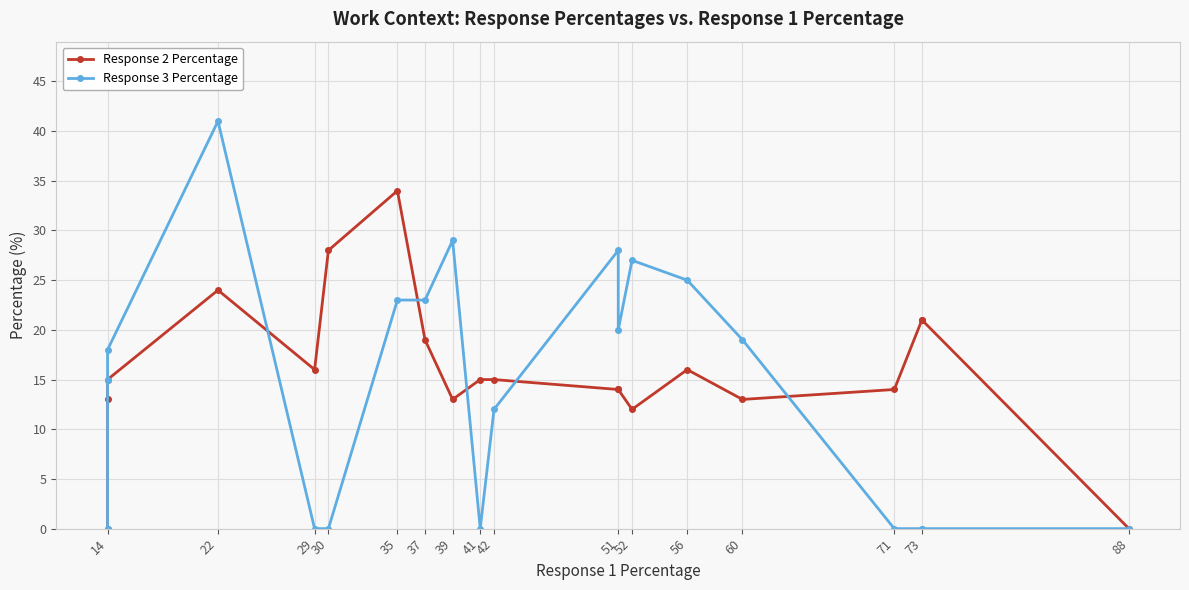

How many times do Response 3 Percentage and Response 2 Percentage cross each other?

5